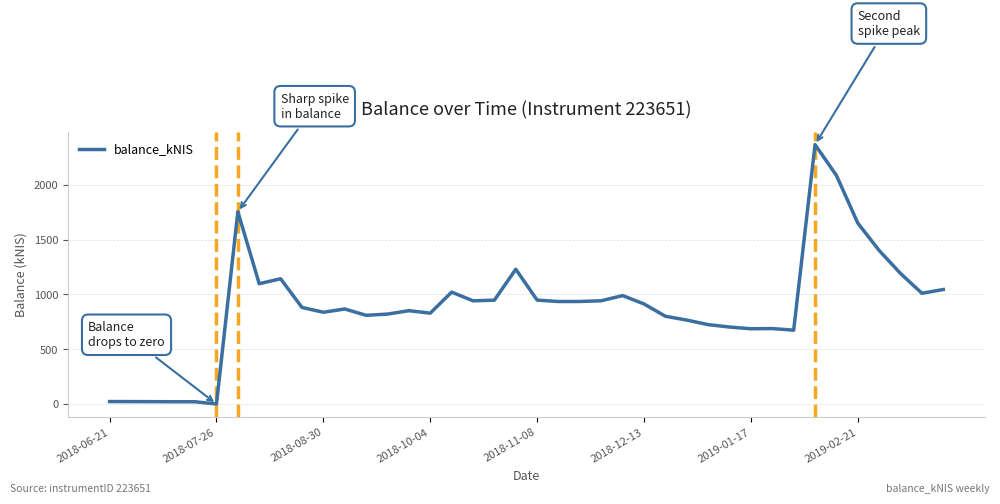

What is the maximum value shown in the chart?

2367.7